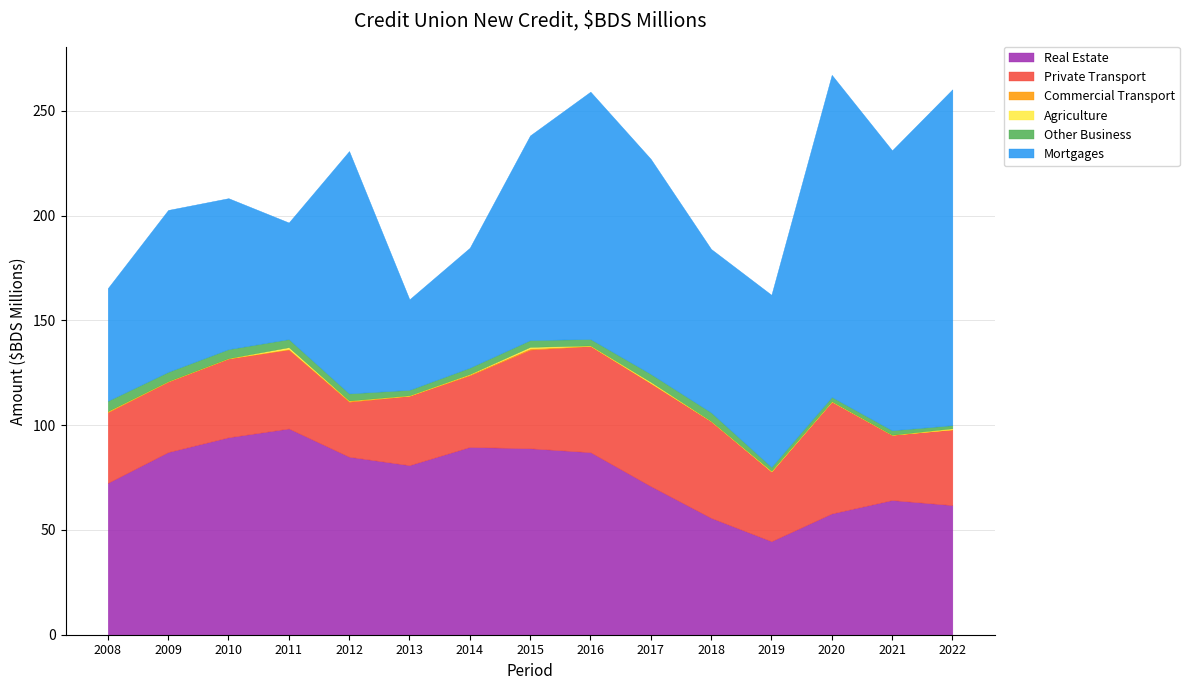

True or false: Agriculture and Other Business cross at least once.

False